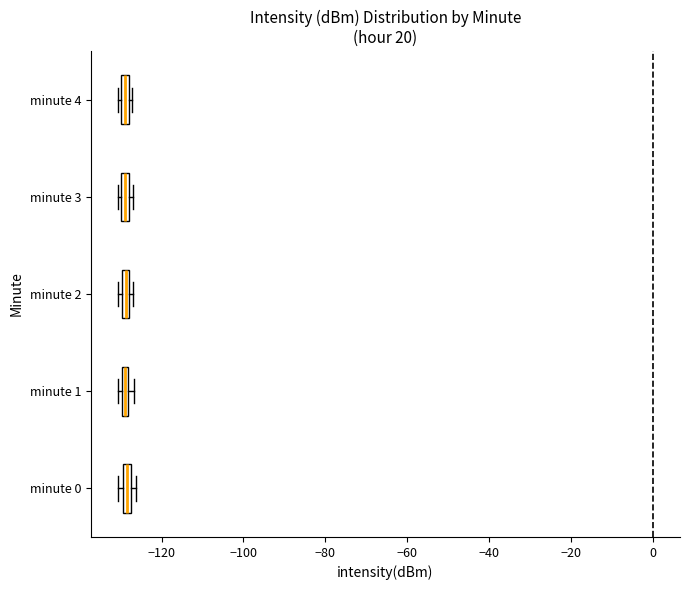

Where is the right edge of the box for minute 1 on the x-axis? The values are not printed on the chart, so give them approximately, as read against the axis.

-128